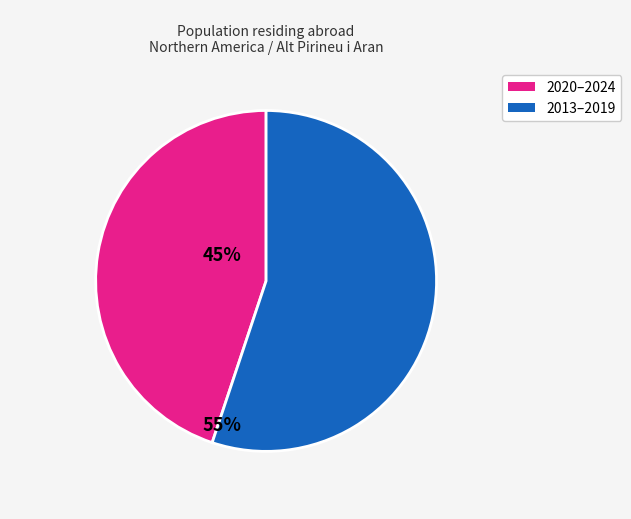

Does any single category account for the majority?

Yes